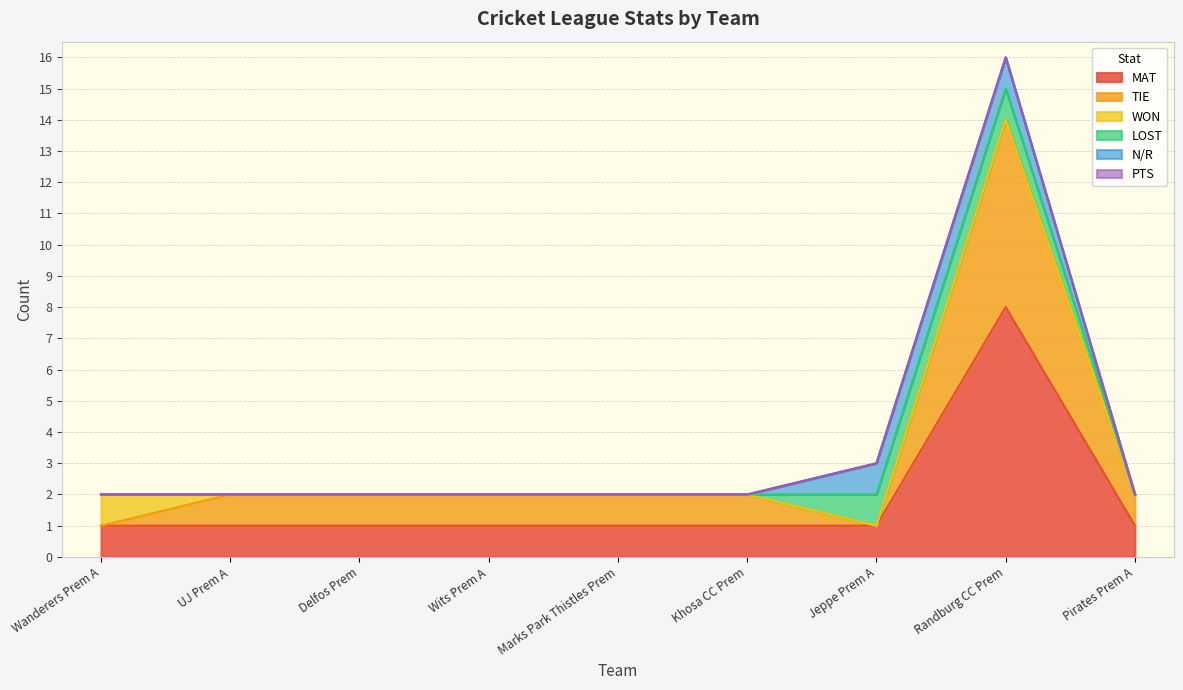

What are all the series names shown in the legend?

MAT, TIE, WON, LOST, N/R, PTS